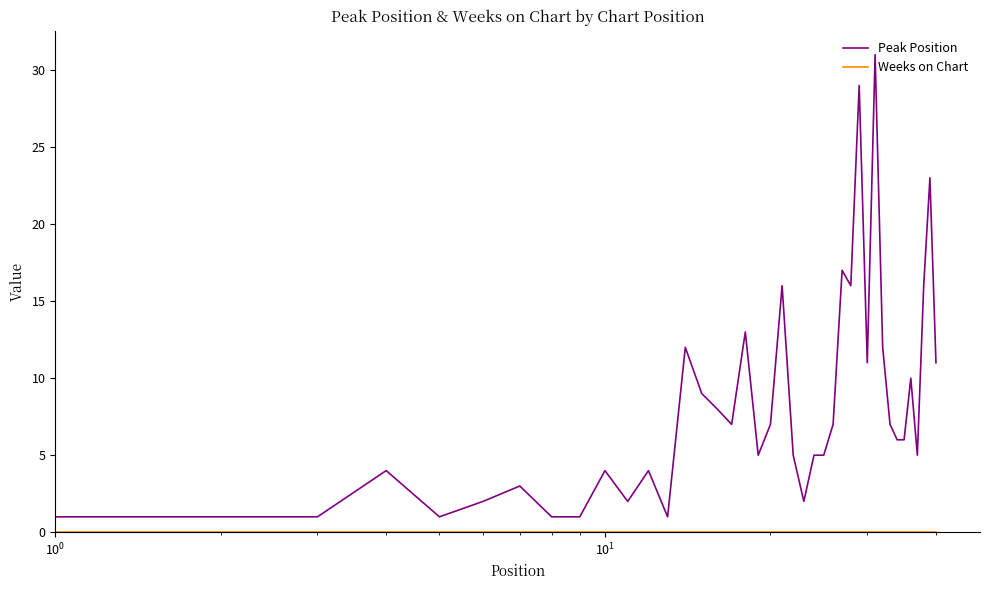

What is the difference between the maximum and minimum values in the Peak Position series?

30